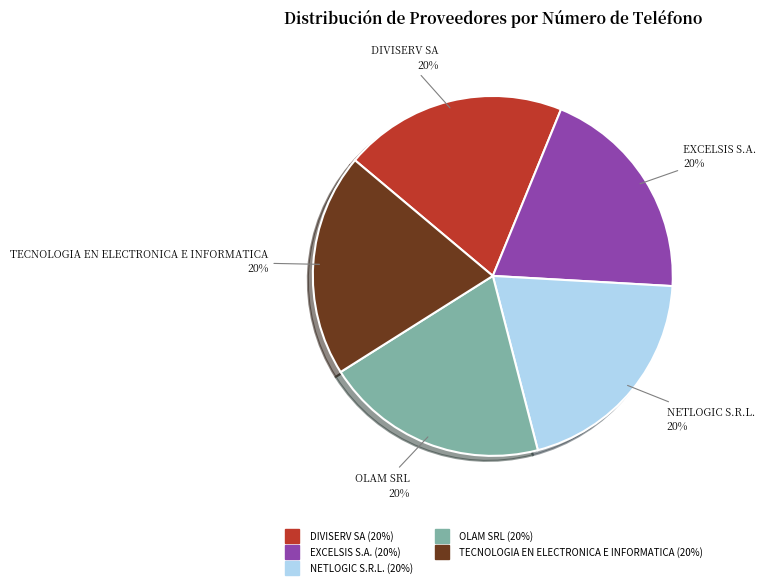

What percentage is the TECNOLOGIA EN ELECTRONICA E INFORMATICA slice, to the nearest percent?

20%